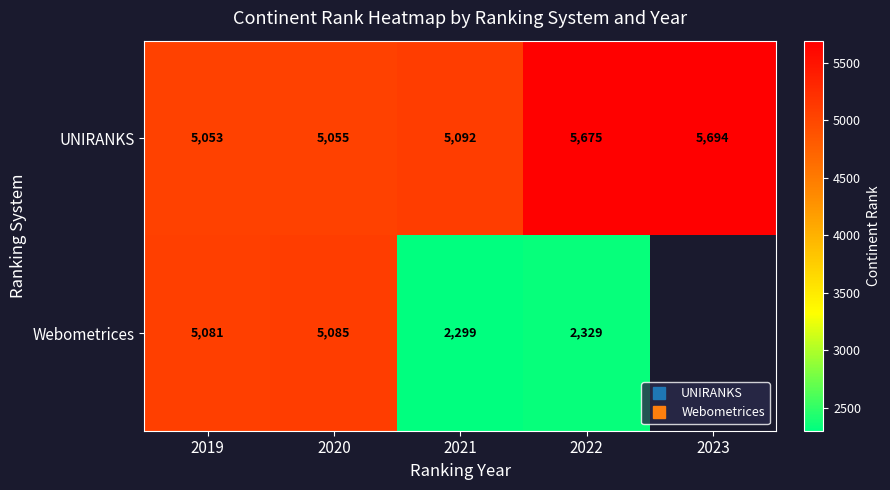

Read the UNIRANKS value at 2021.

5092.0